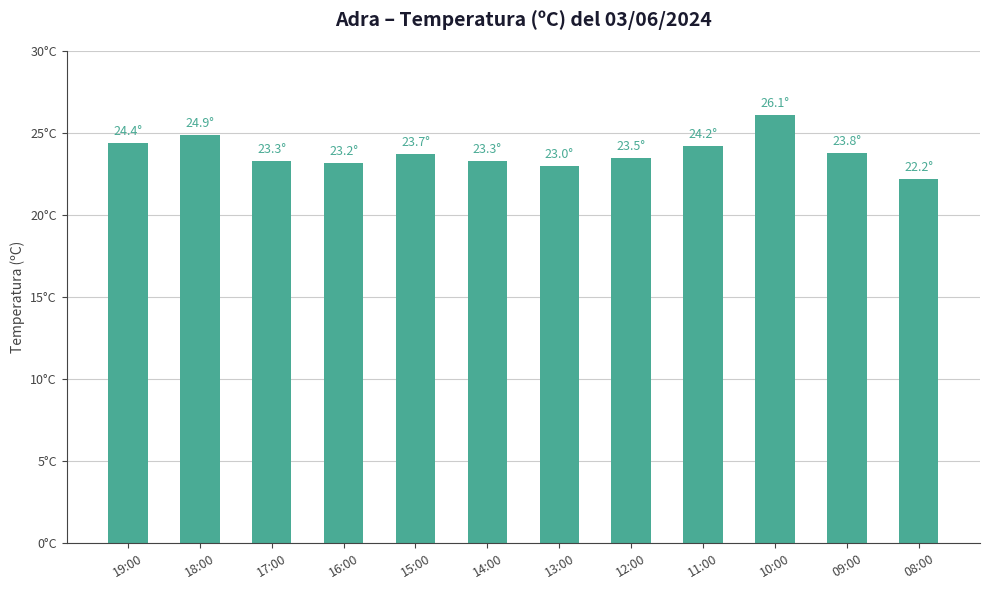

Where does the data first go above 23?

19:00